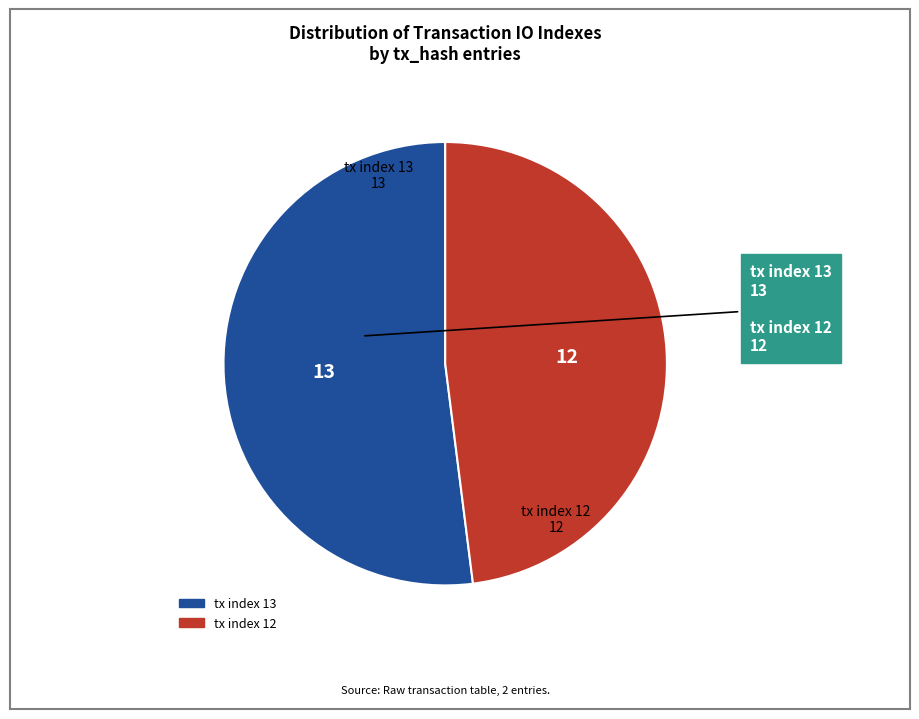

Is it true that tx index 13 is 62% of the pie?

False